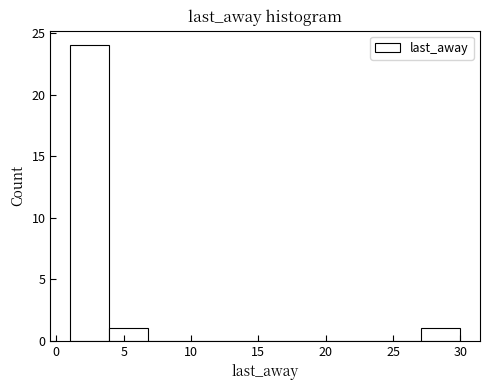

Reading left to right, list every bar in this chart as the range it spans on the x-axis followed by its height. Neither the bar edges nor the heights are printed on the chart, so give them approximately, as read against the axes.

1.0 to 4.0: 24
4.0 to 7.0: 1
7.0 to 9.5: 0
9.5 to 12.5: 0
12.5 to 15.5: 0
15.5 to 18.5: 0
18.5 to 21.5: 0
21.5 to 24.0: 0
24.0 to 27.0: 0
27.0 to 30.0: 1